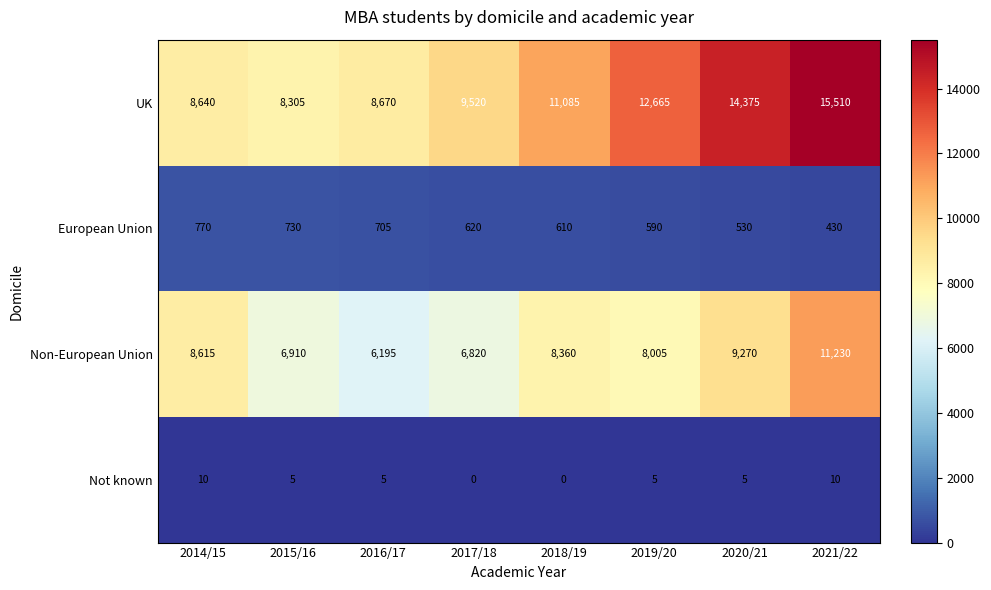

Count the number of data series in this chart.

4